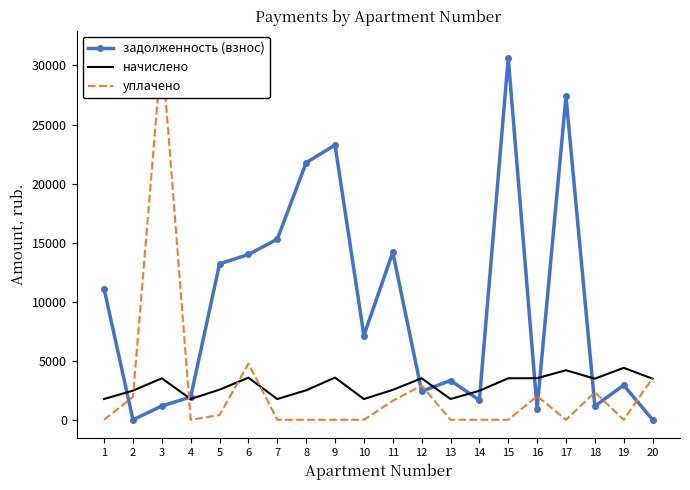

How many interior local valleys does the задолженность (взнос) series have?

6